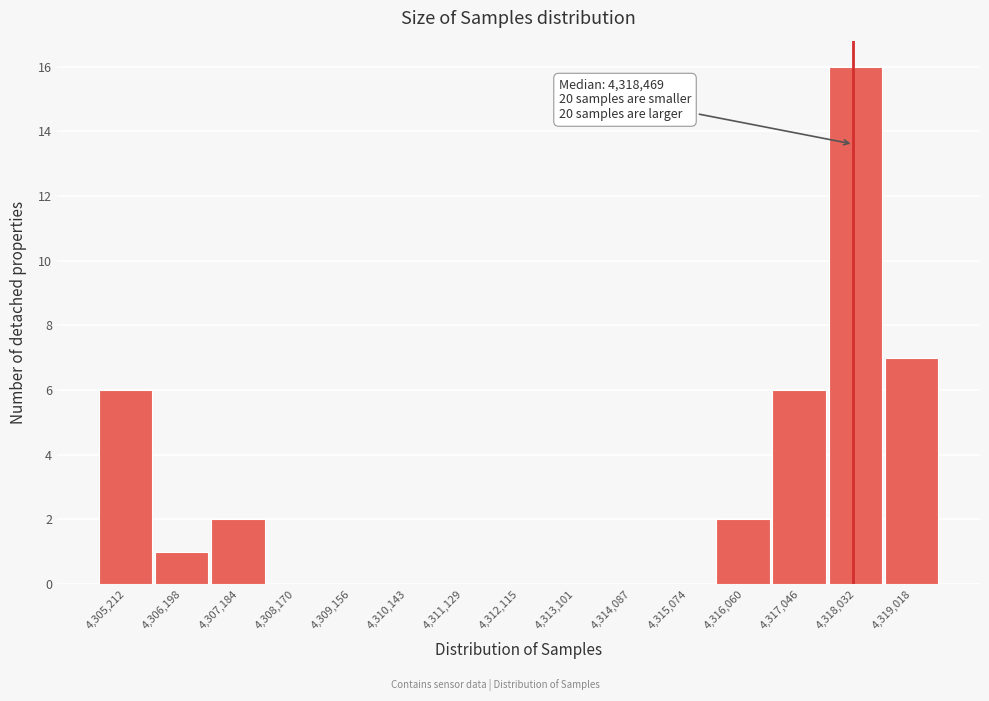

Reading right to left, list all the values displayed in this chart.

4,319,018=7	4,318,032=16	4,317,046=6	4,316,060=2	4,315,074=0	4,314,087=0	4,313,101=0	4,312,115=0	4,311,129=0	4,310,143=0	4,309,156=0	4,308,170=0	4,307,184=2	4,306,198=1	4,305,212=6